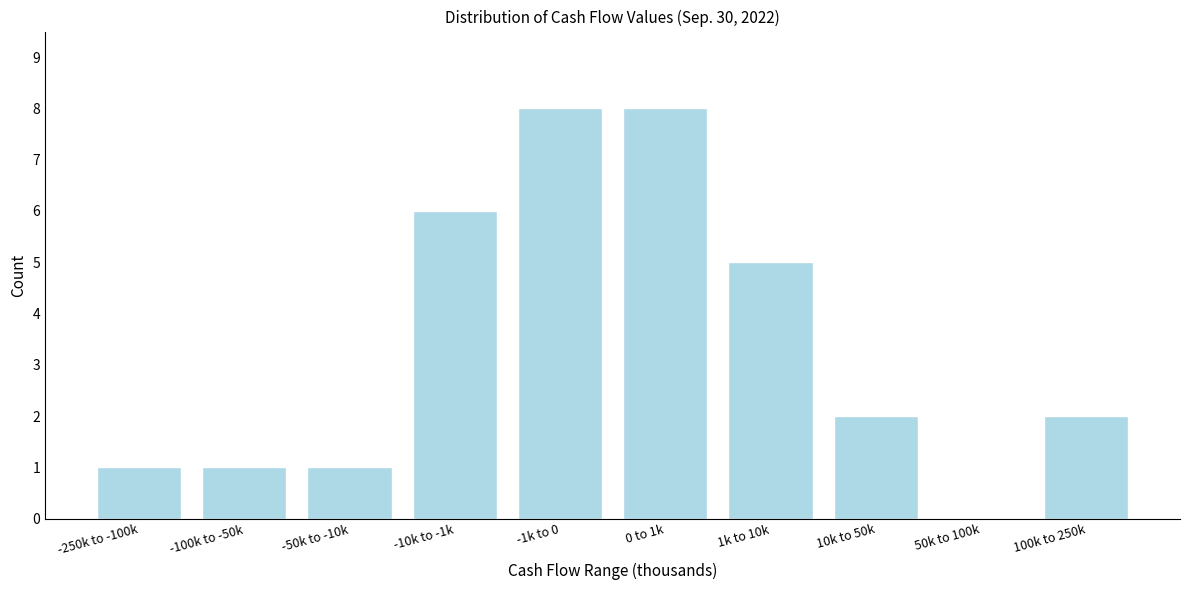

Reading left to right, extract all data points from this chart.

-250k to -100k=1	-100k to -50k=1	-50k to -10k=1	-10k to -1k=6	-1k to 0=8	0 to 1k=8	1k to 10k=5	10k to 50k=2	50k to 100k=0	100k to 250k=2